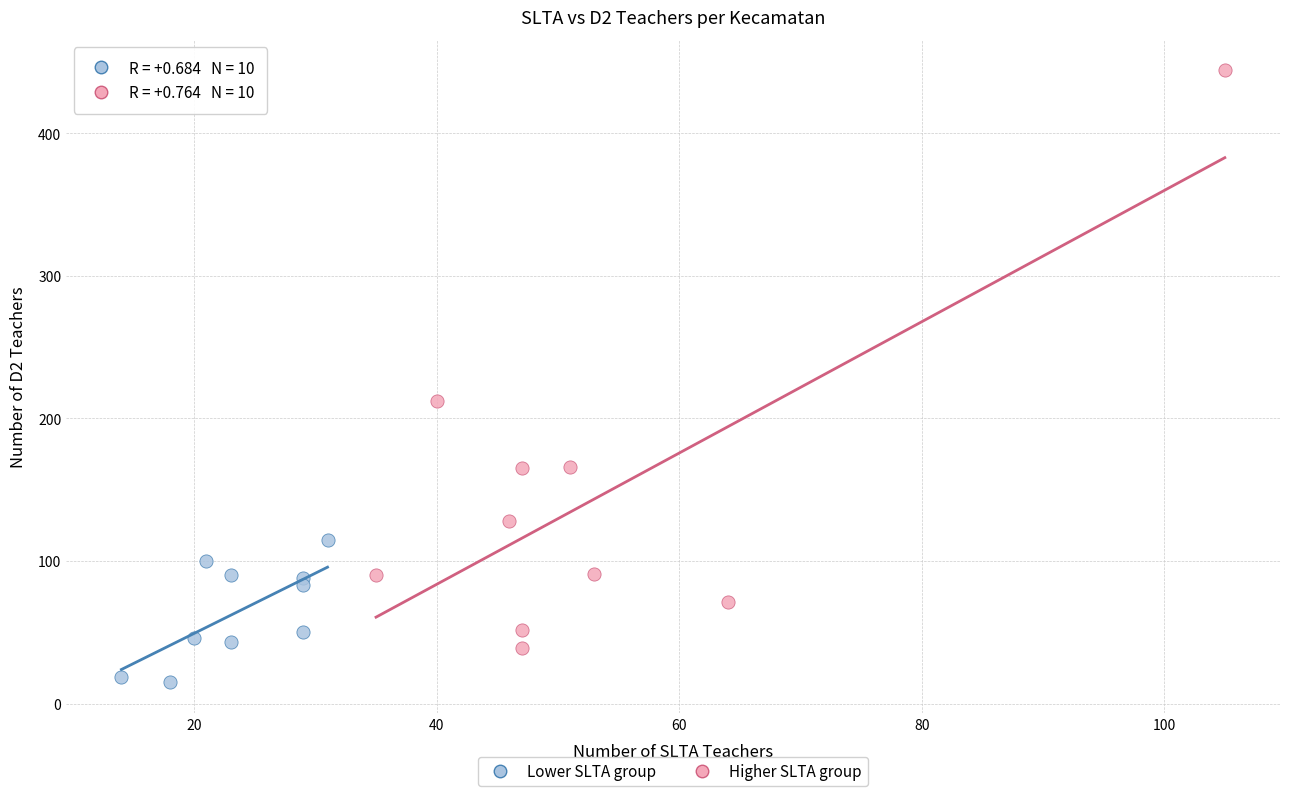

Which series contains the highest Y value?

Higher SLTA group